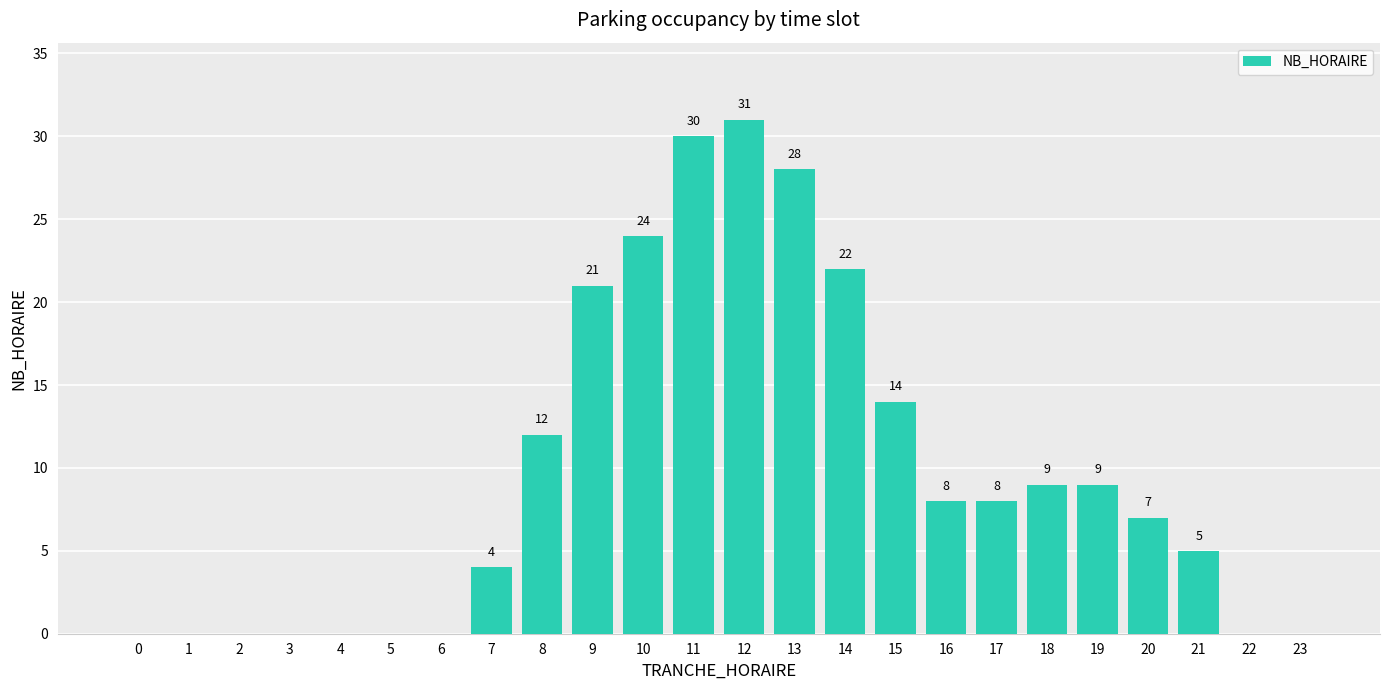

Reading left to right, transcribe all the data shown in this chart.

0=0	1=0	2=0	3=0	4=0	5=0	6=0	7=4	8=12	9=21	10=24	11=30	12=31	13=28	14=22	15=14	16=8	17=8	18=9	19=9	20=7	21=5	22=0	23=0